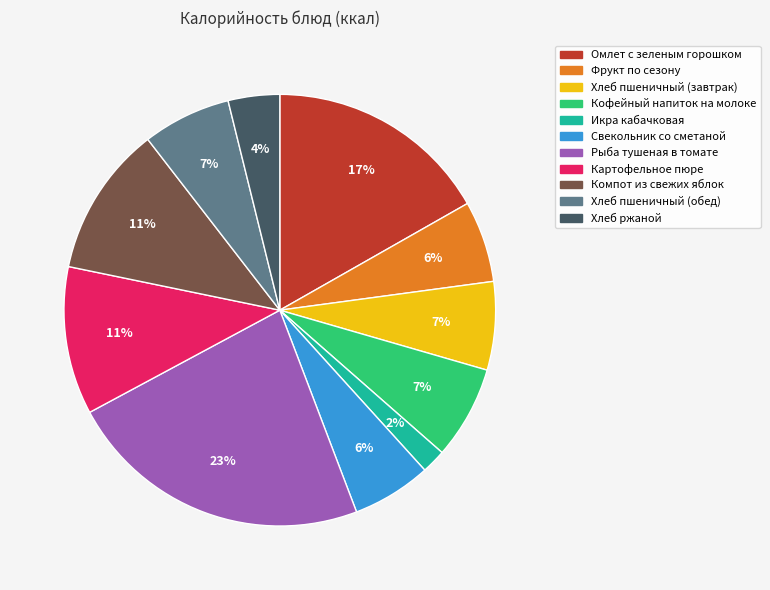

Combined, do Омлет с зеленым горошком and Компот из свежих яблок account for over 50%?

No